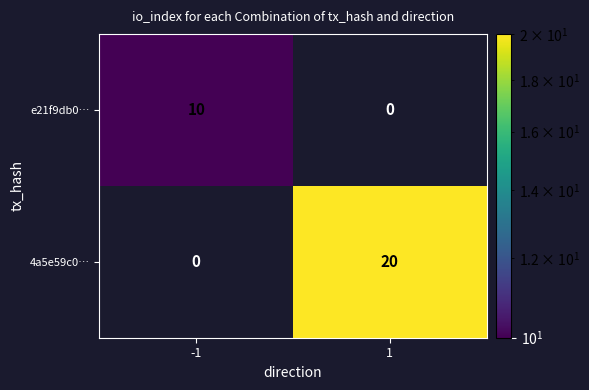

What is the sum of the 4a5e59c0… values at -1 and 1?

20